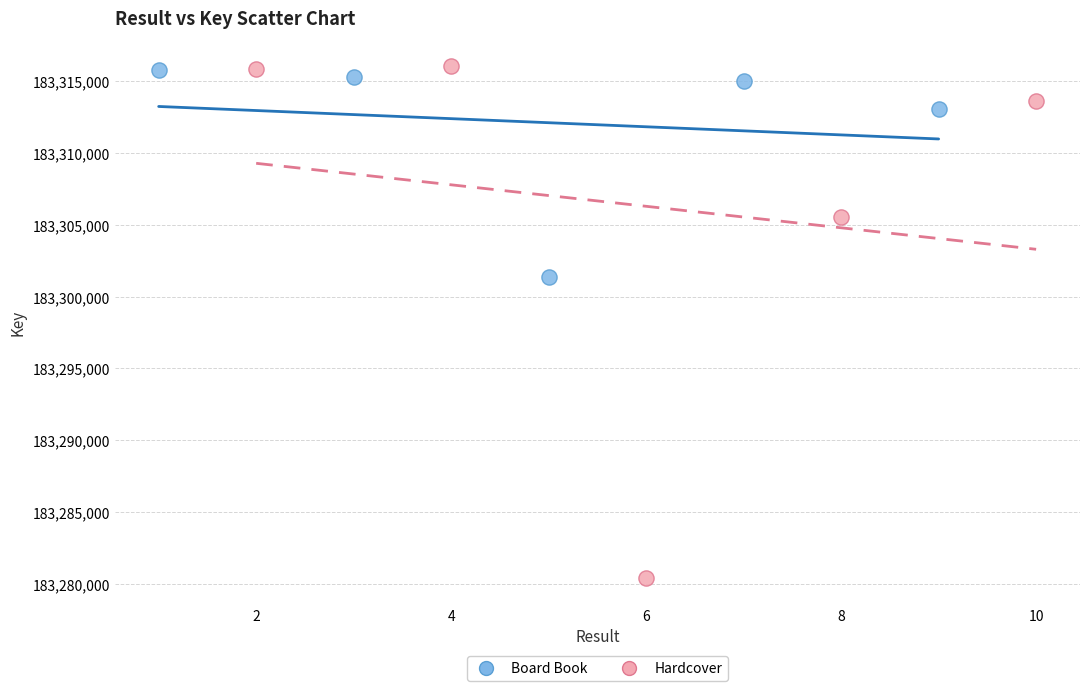

Which series reaches the minimum Y coordinate?

Hardcover